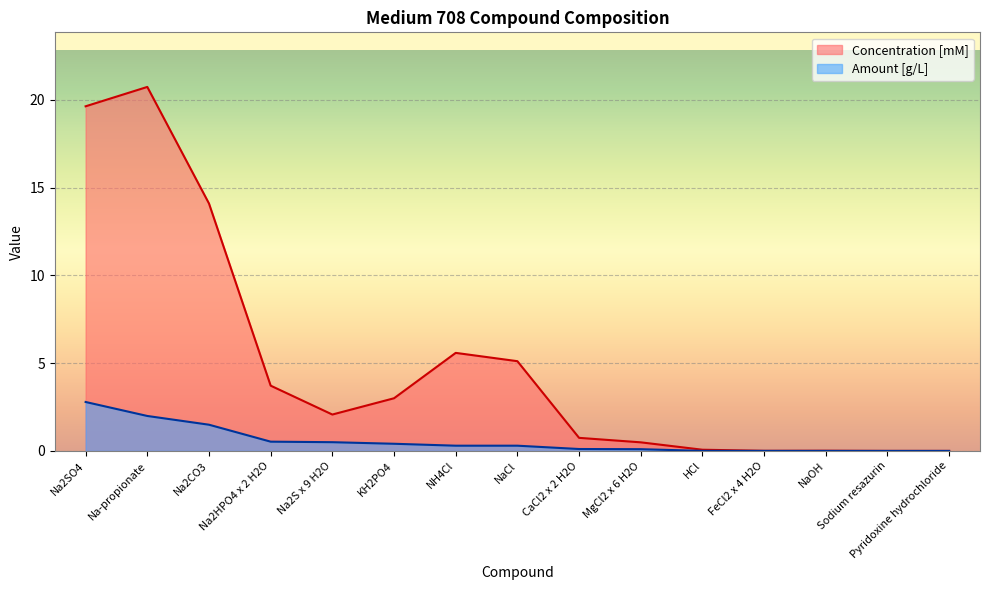

What are all the series names shown in the legend?

Concentration [mM], Amount [g/L]